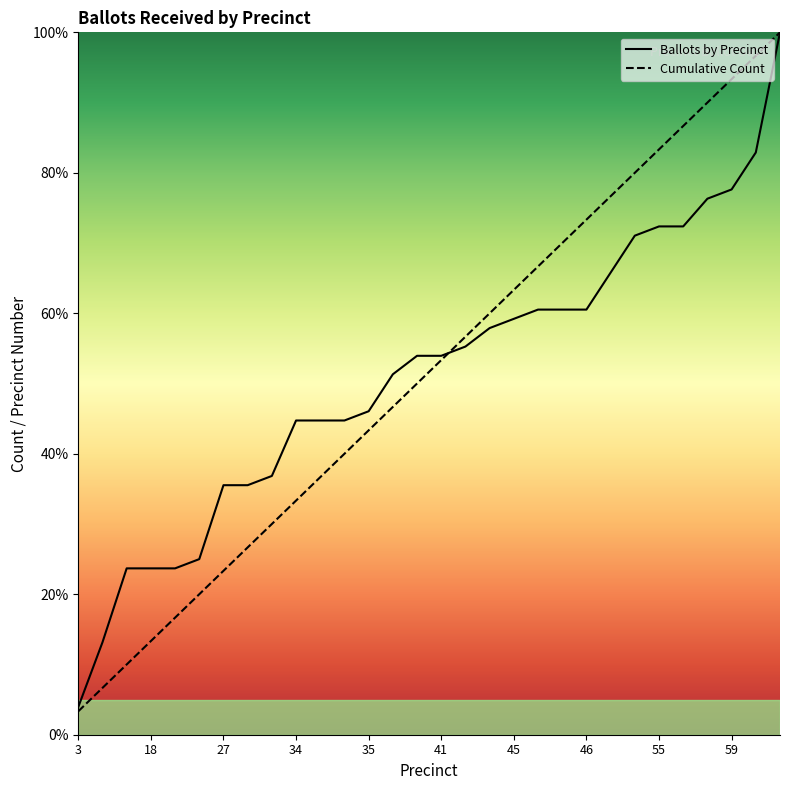

What is the lowest value of the Cumulative Count series?

3.3